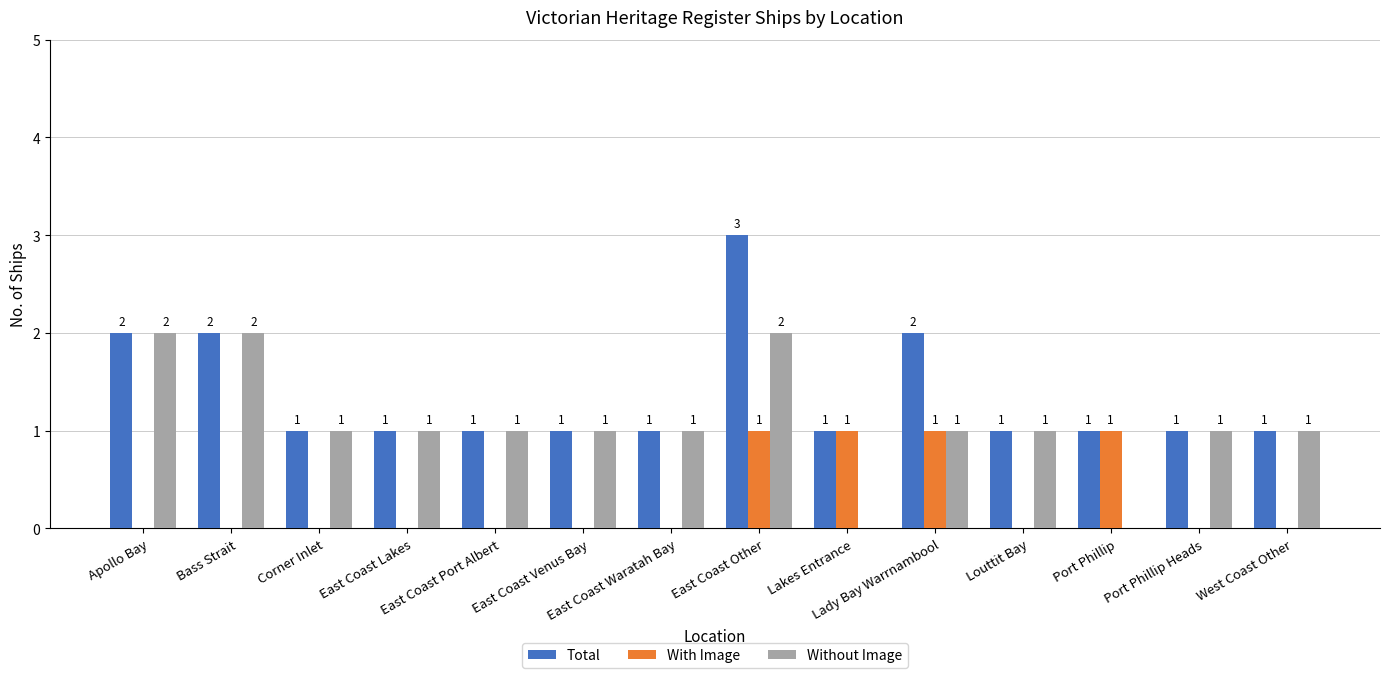

Which series has the largest total across all categories?

Total